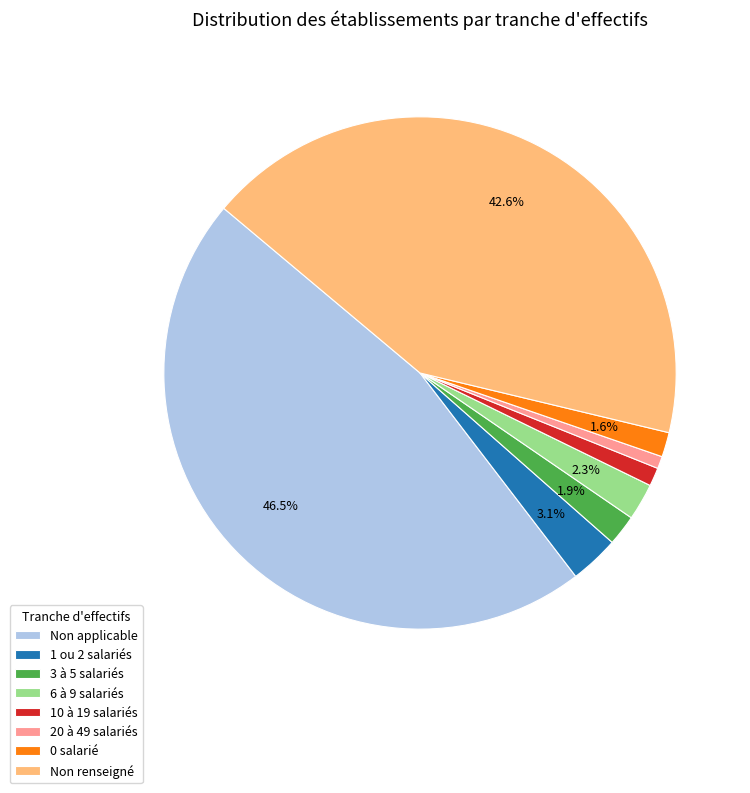

Does 10 à 19 salariés represent more than half of the total?

No